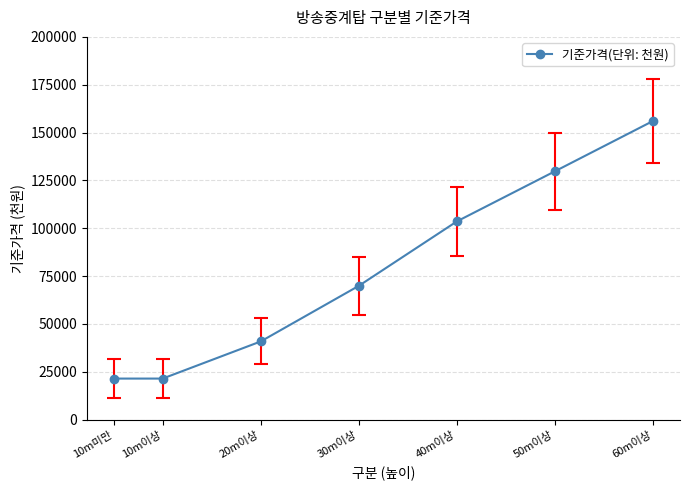

What is the label of the 6th point from the right?

10m이상